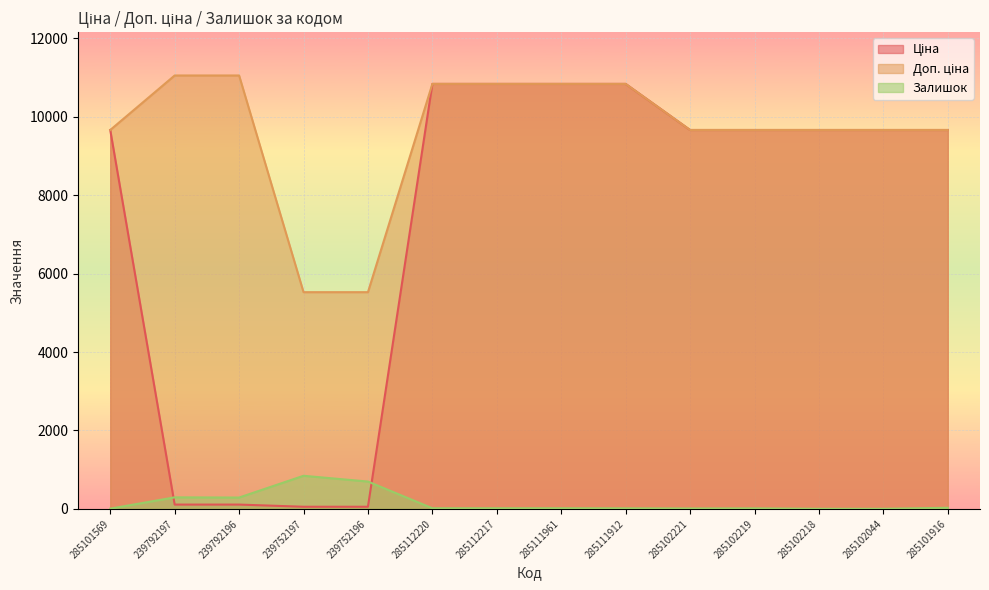

At 239792197, list the series in order from smallest to largest.

Ціна, Залишок, Доп. ціна